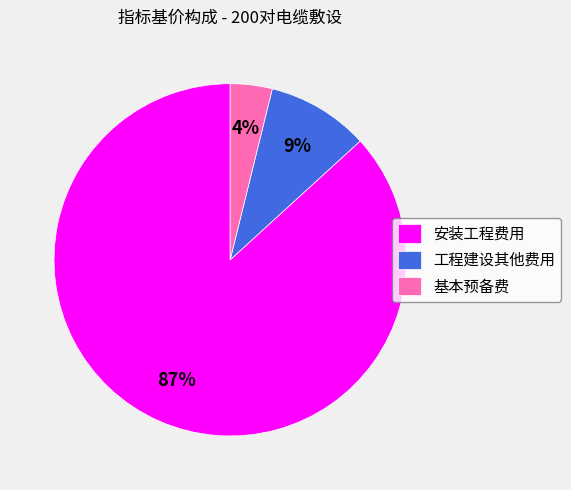

How many segments does this pie chart have?

3